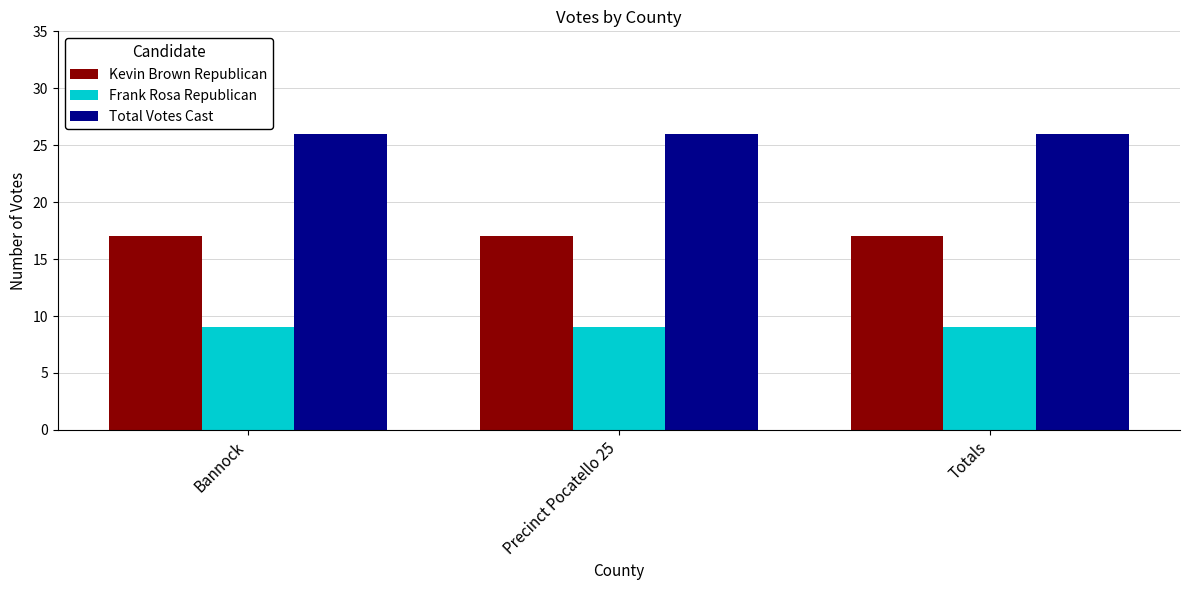

The Frank Rosa Republican series shows 3 at Precinct Pocatello 25. True or false?

False